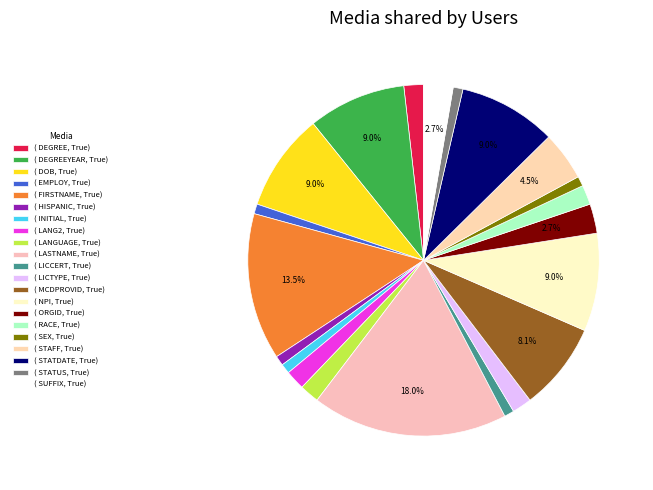

Which slice is the smallest?

EMPLOY